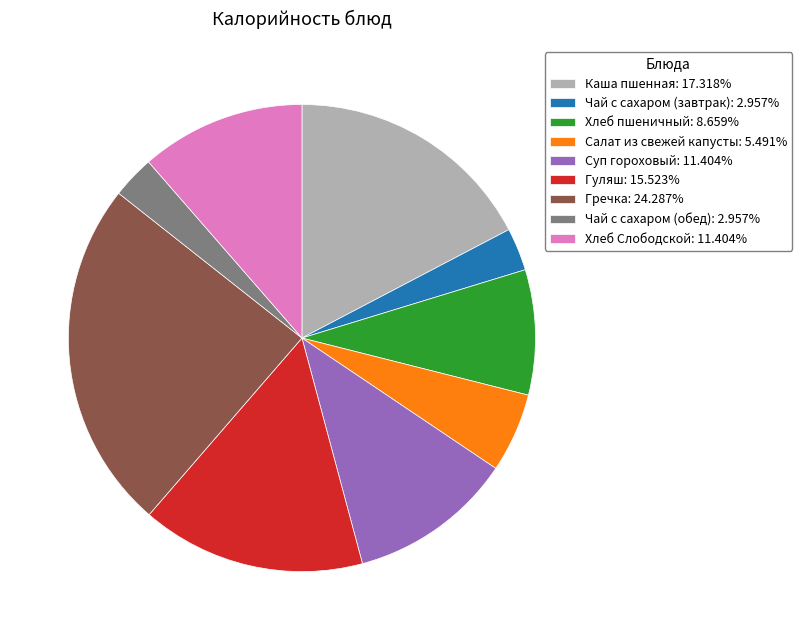

How many segments does this pie chart have?

9